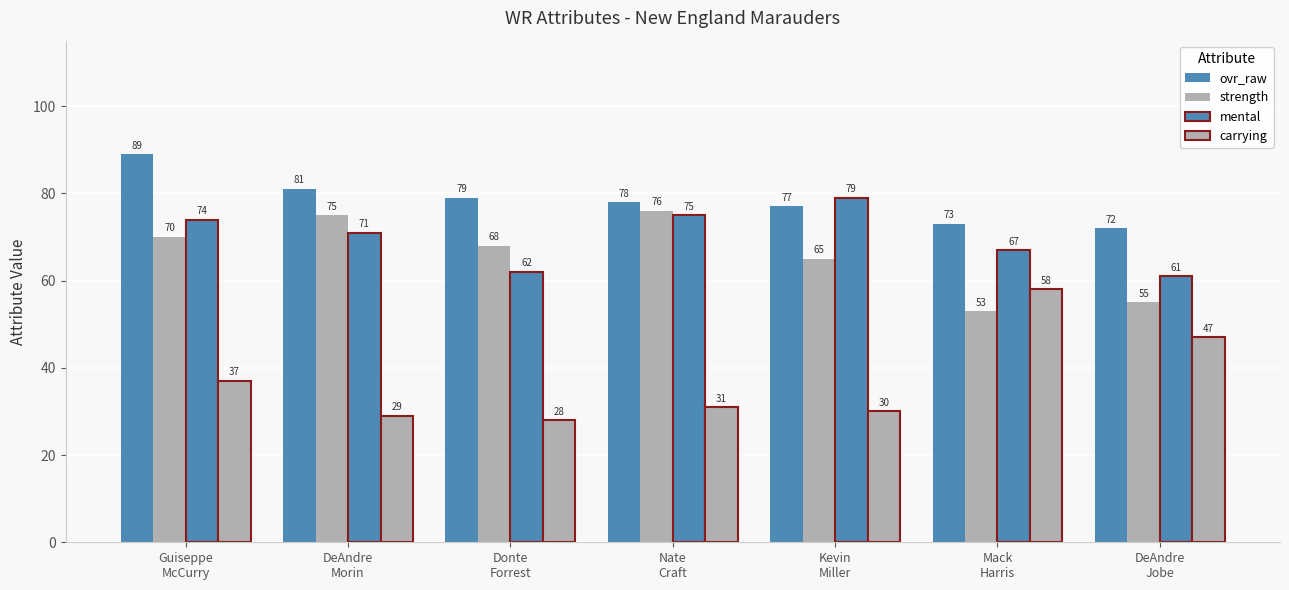

How many bars are there in total?

28